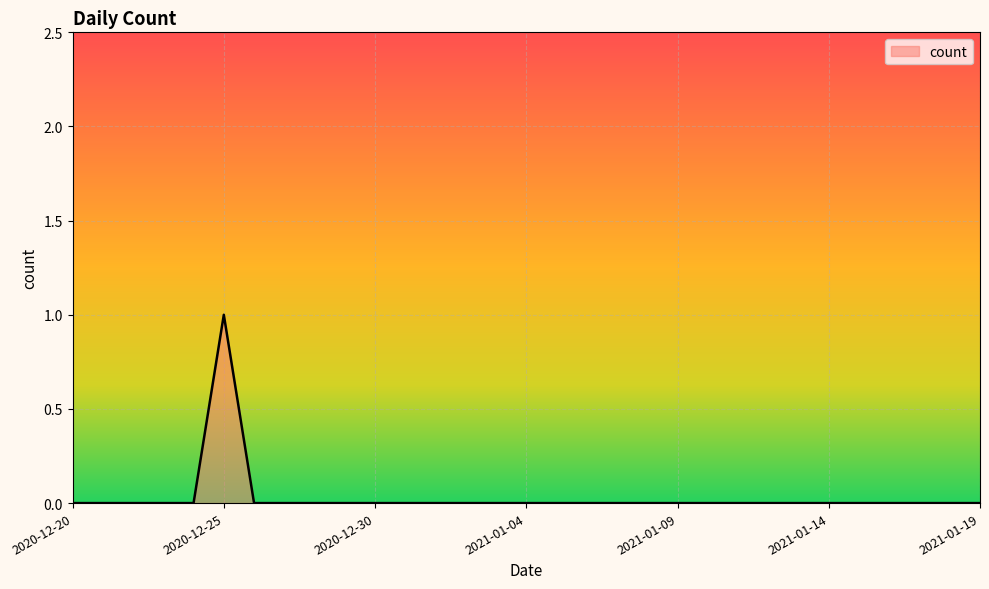

List the labels in order of value, largest first.

2020-12-25, 2020-12-20, 2020-12-21, 2020-12-22, 2020-12-23, 2020-12-24, 2020-12-26, 2020-12-27, 2020-12-28, 2020-12-29, 2020-12-30, 2020-12-31, 2021-01-01, 2021-01-02, 2021-01-03, 2021-01-04, 2021-01-05, 2021-01-06, 2021-01-07, 2021-01-08, 2021-01-09, 2021-01-10, 2021-01-11, 2021-01-12, 2021-01-13, 2021-01-14, 2021-01-15, 2021-01-16, 2021-01-17, 2021-01-18, 2021-01-19